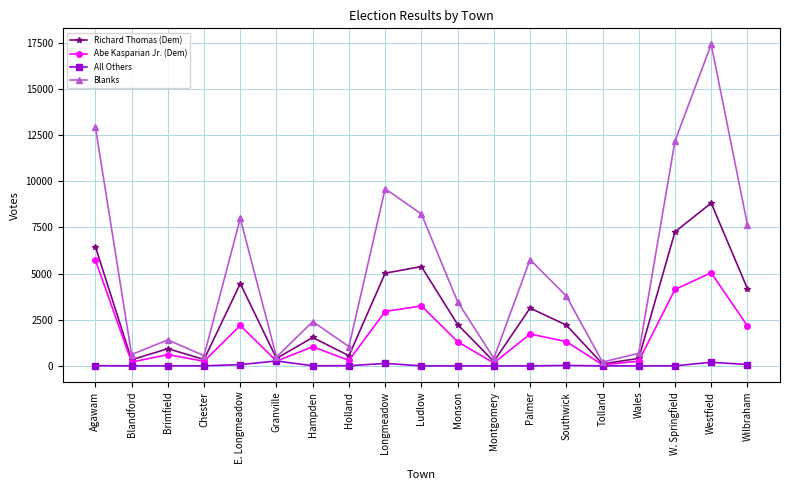

How many data points in Blanks are less than 3473?

9